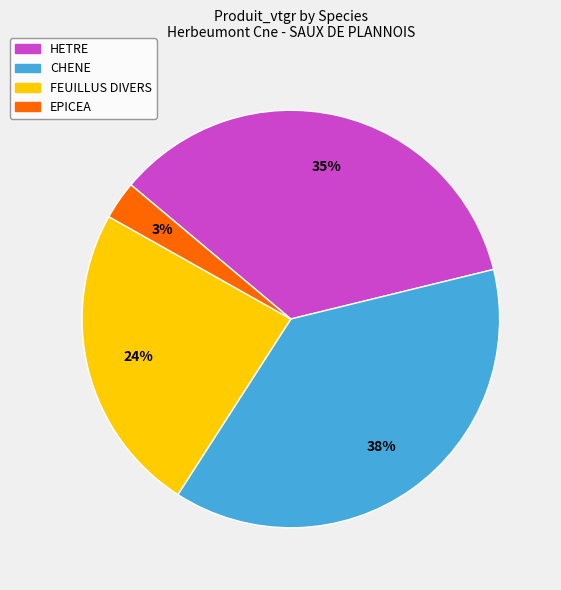

Is there a majority slice in this chart?

No